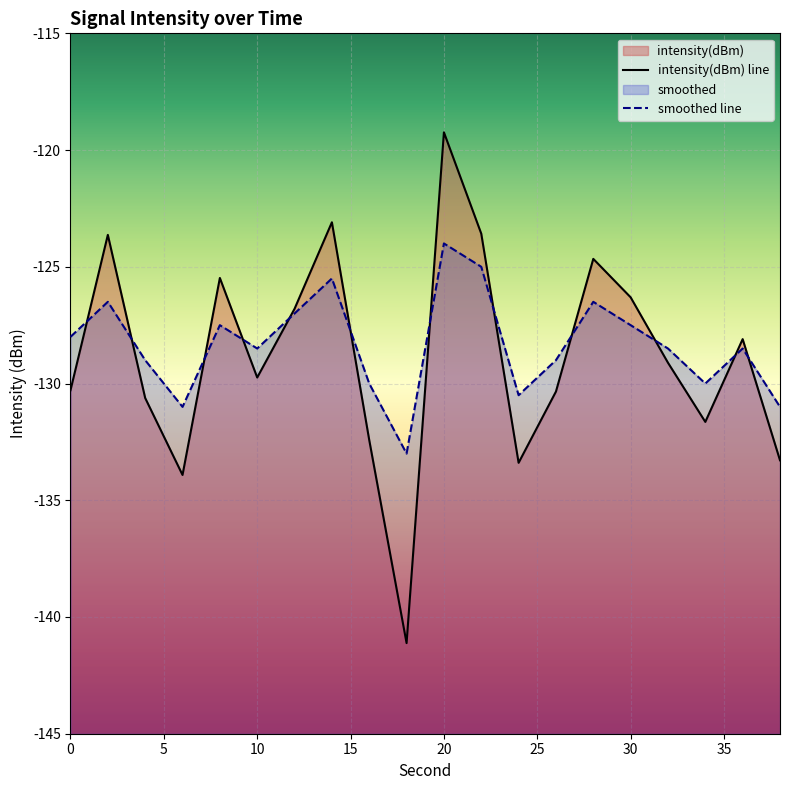

What is the sum of the smoothed values at 10 and 16?

-258.5